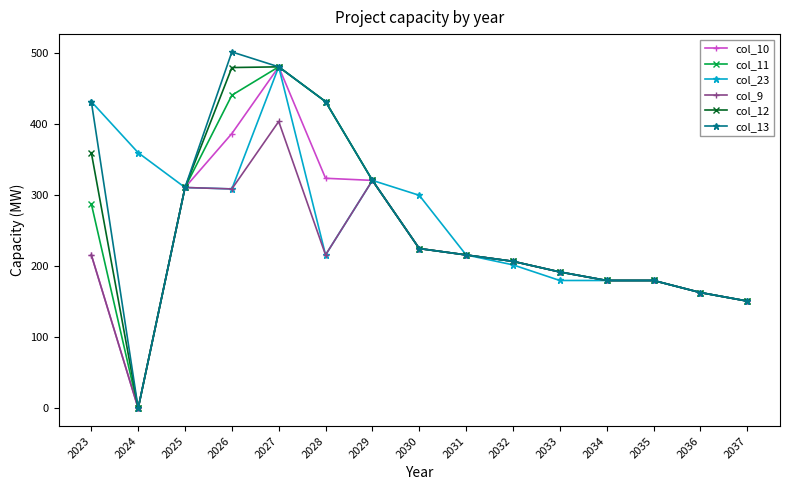

What is the total value across all series at 2037?

906